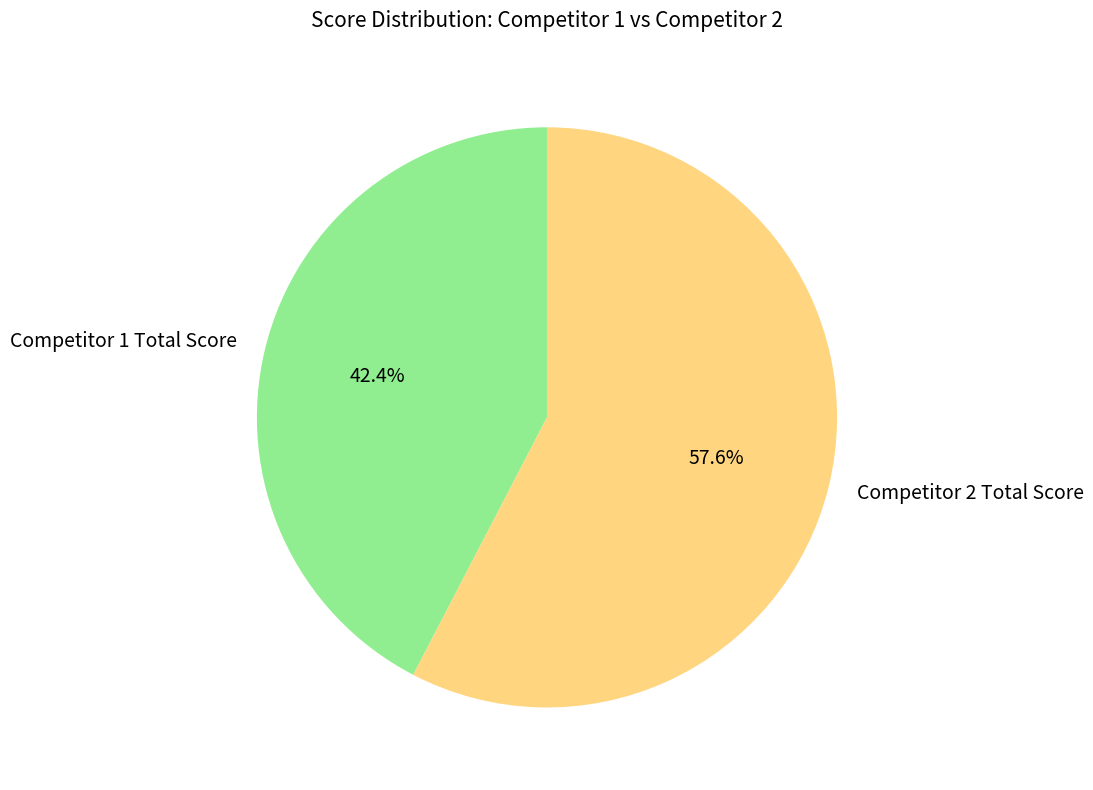

Between Competitor 1 Total Score and Competitor 2 Total Score, which is larger?

Competitor 2 Total Score